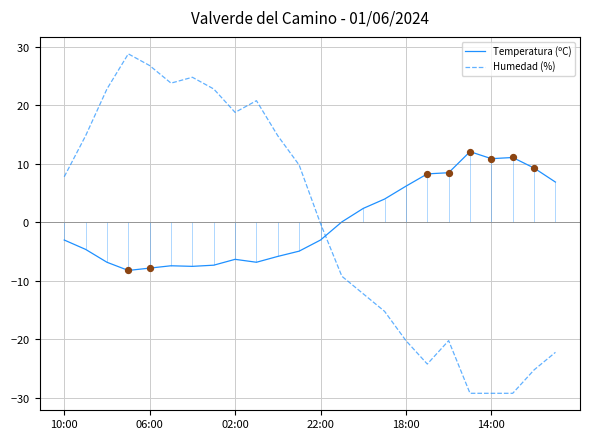

Which series has the widest spread of Y values?

Humedad (%)